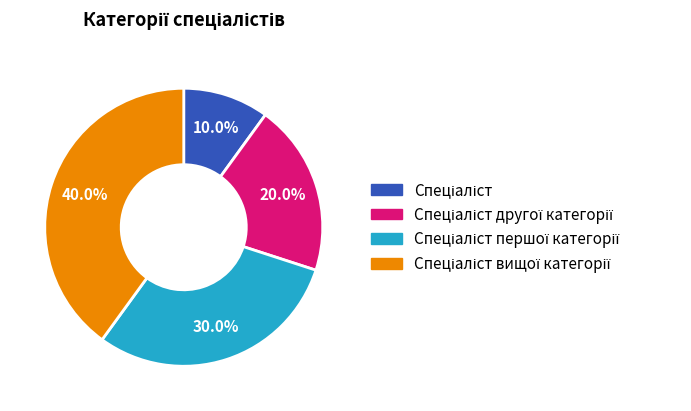

Does any single category account for the majority?

No